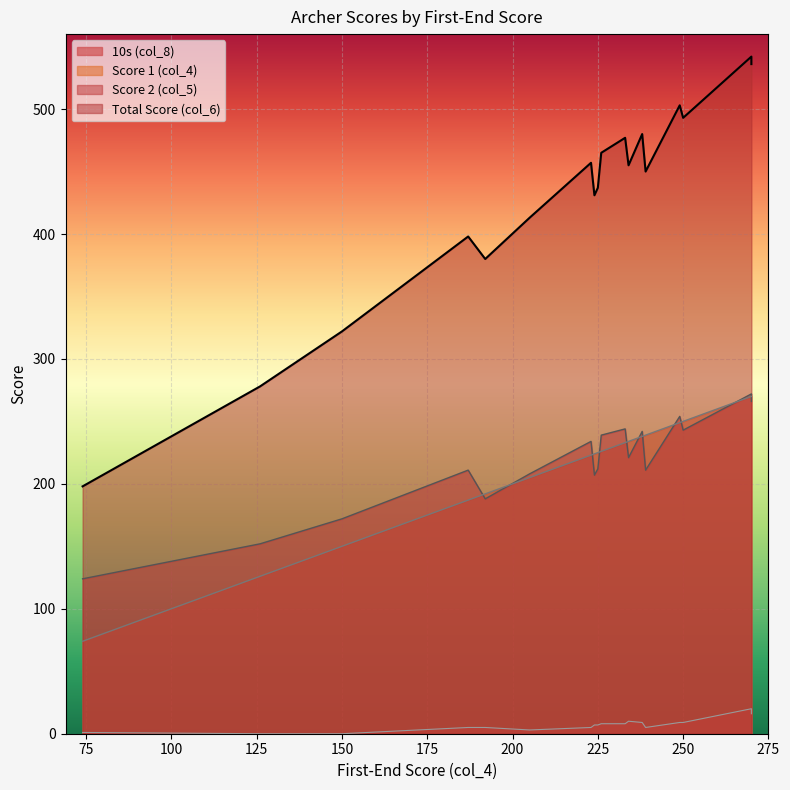

True or false: Total Score (col_6) has a value of 263 at 455.

False